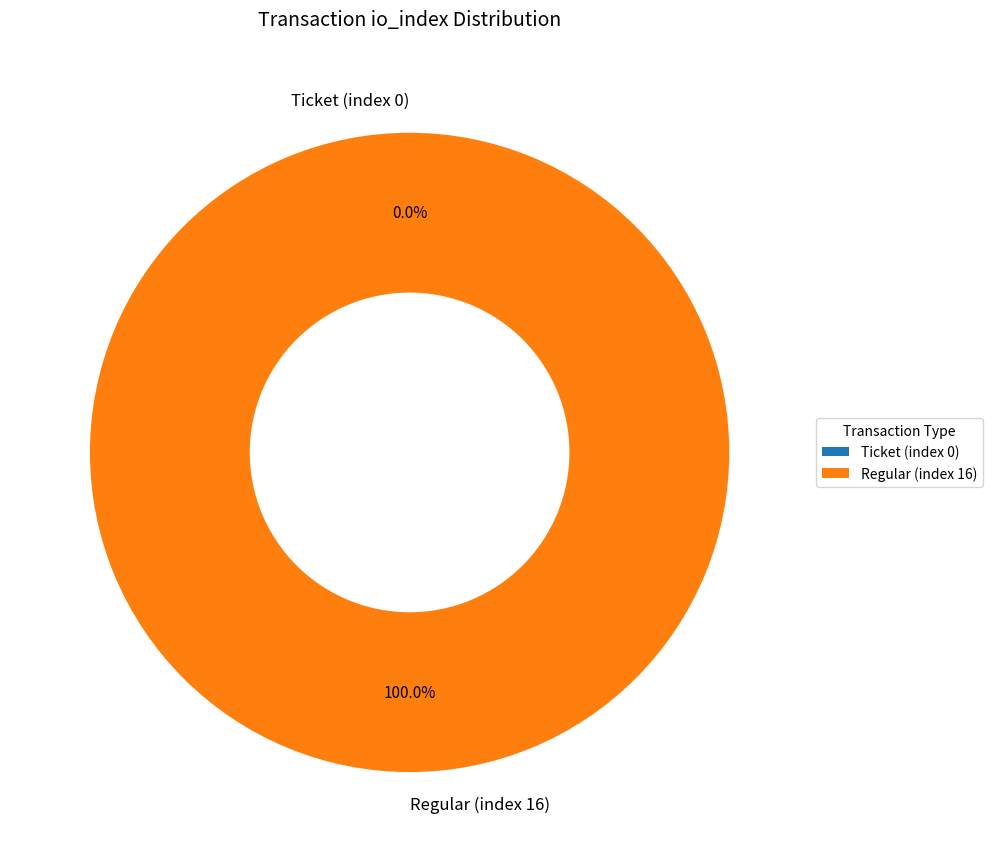

Which slice is the largest?

Regular (index 16)